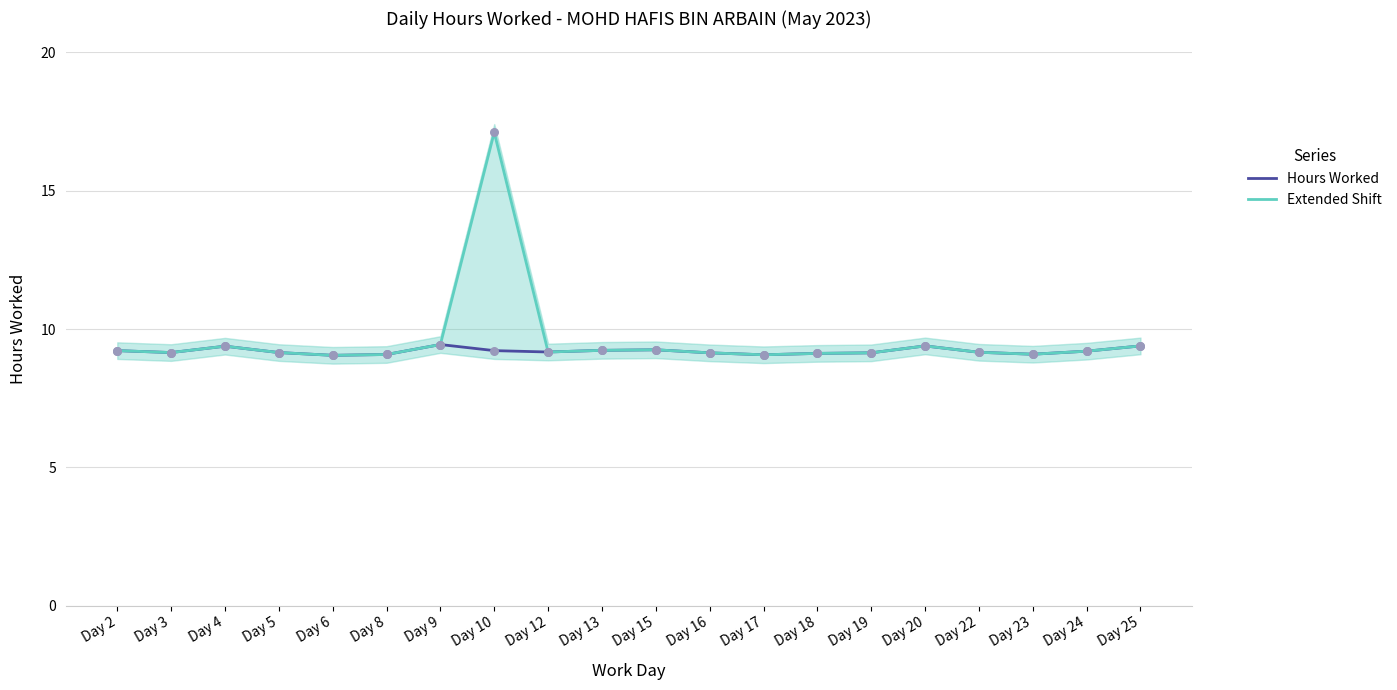

Which series has the largest total across all categories?

Extended Shift